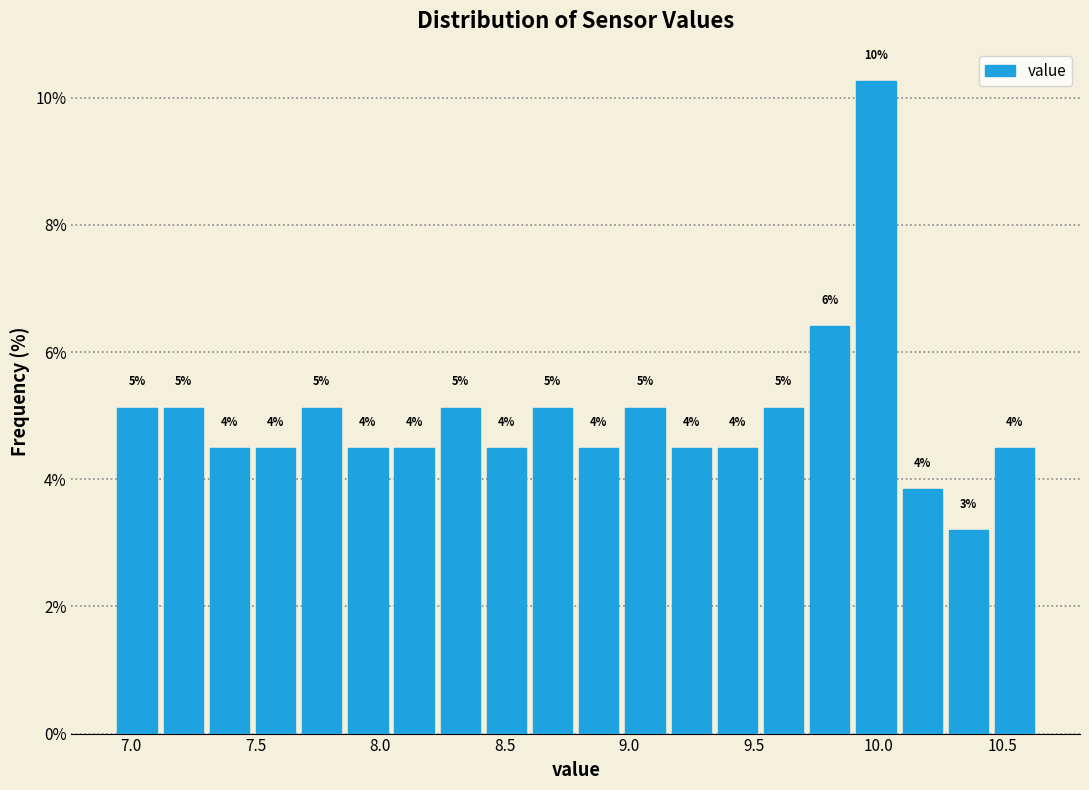

Read against the x-axis, roughly where is the centre of the tallest bar?

10.00